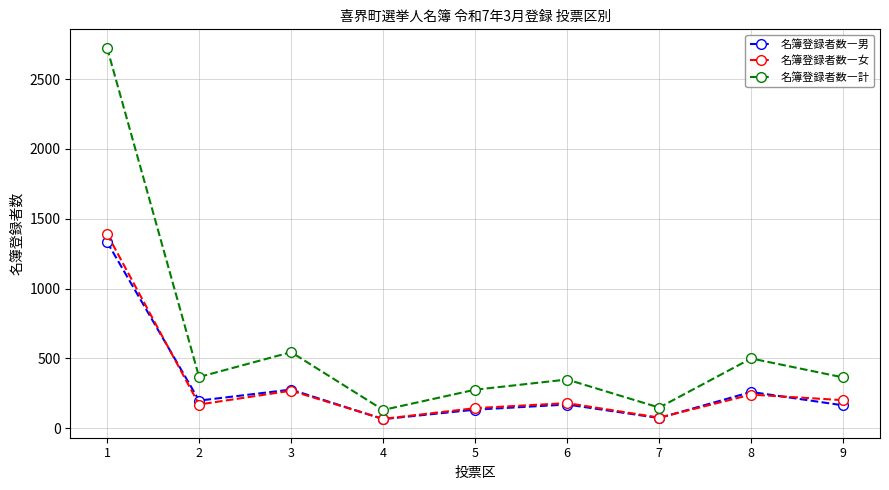

True or false: 名簿登録者数―男 and 名簿登録者数―計 cross at least once.

False